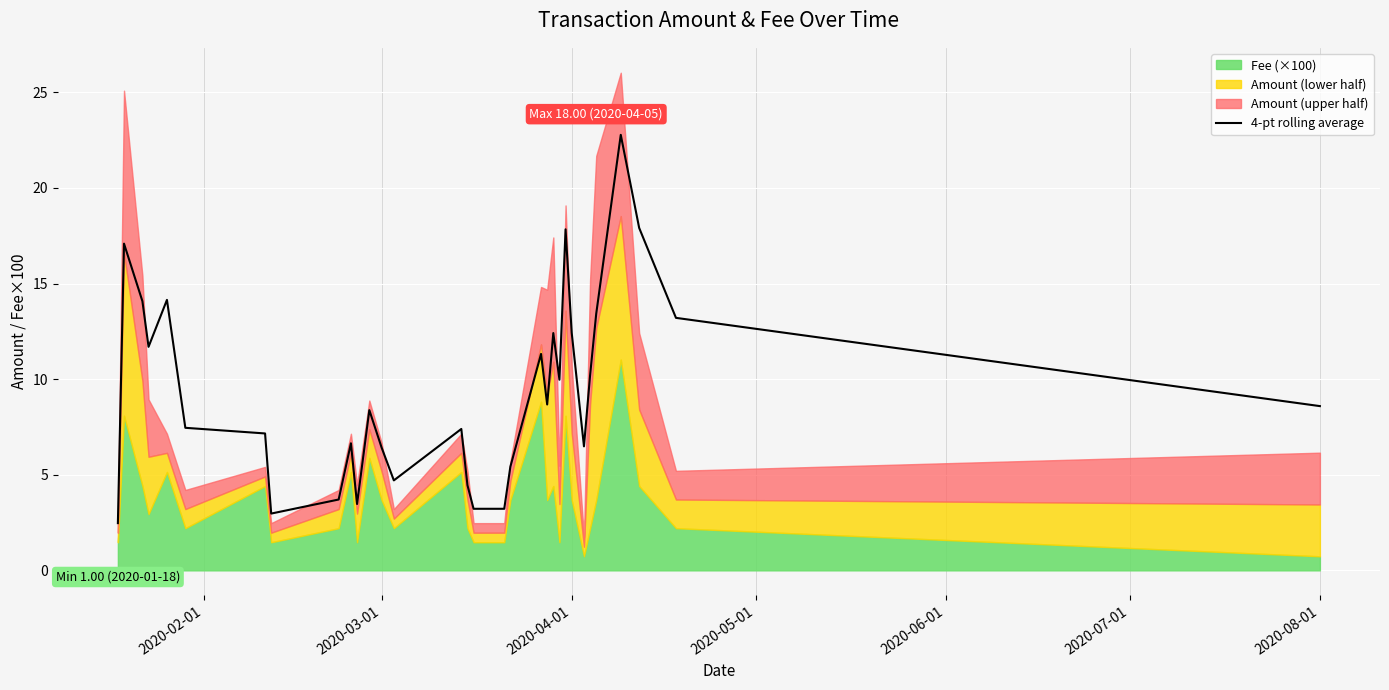

The value of 4-pt rolling average at 2020-03-01 is 11.2. True or false?

False